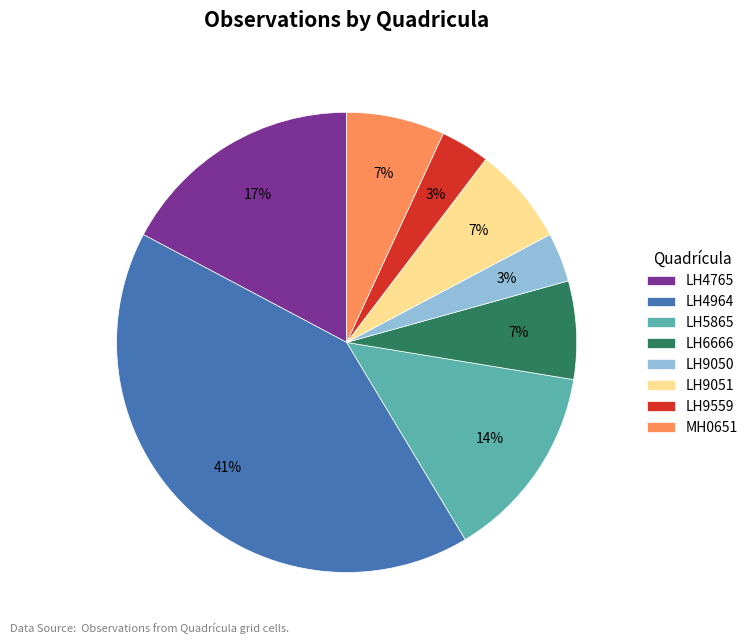

Count the number of slices in the pie.

8